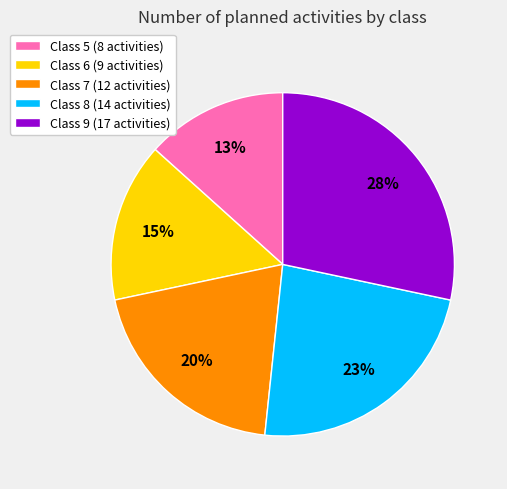

Combined, do Class 9 (17 activities) and Class 8 (14 activities) account for over 50%?

Yes